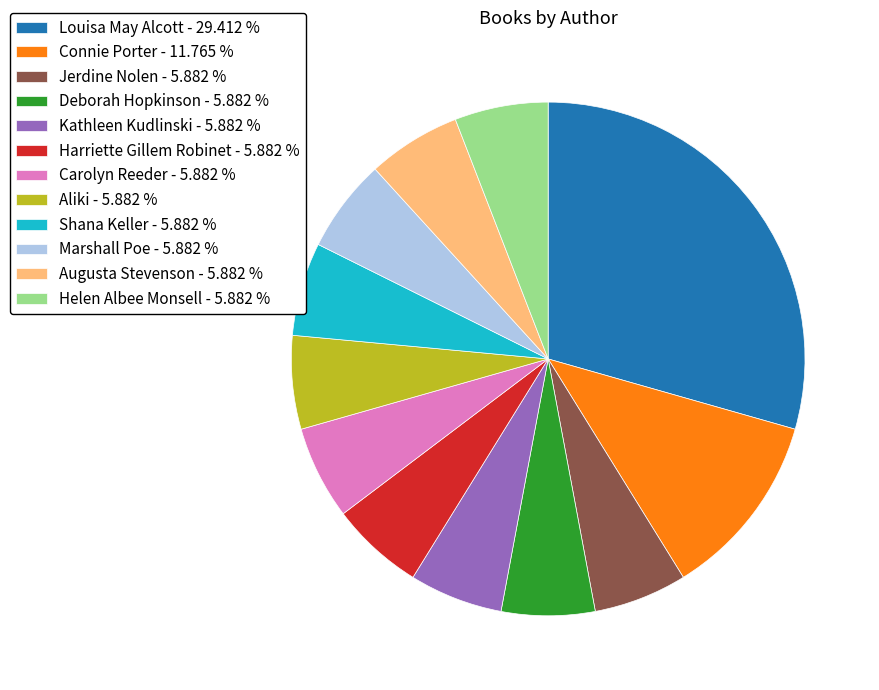

How many segments does this pie chart have?

12